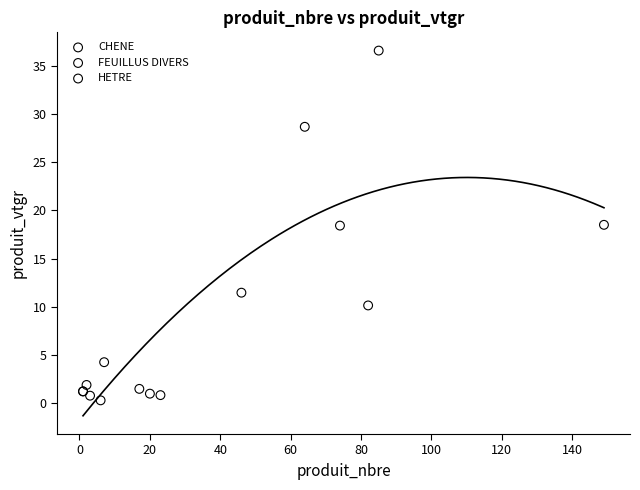

What are all the series names shown in the legend?

CHENE, FEUILLUS DIVERS, HETRE